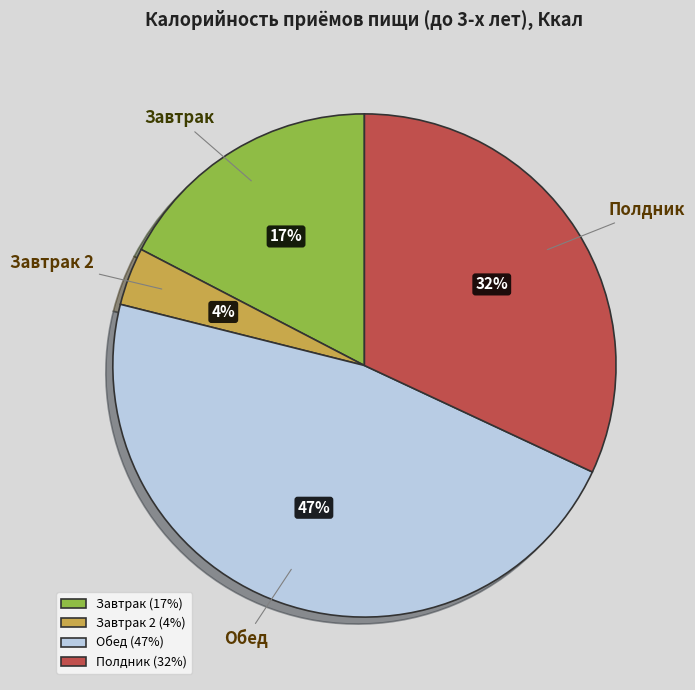

To the nearest percent, what is the average slice percentage?

25%